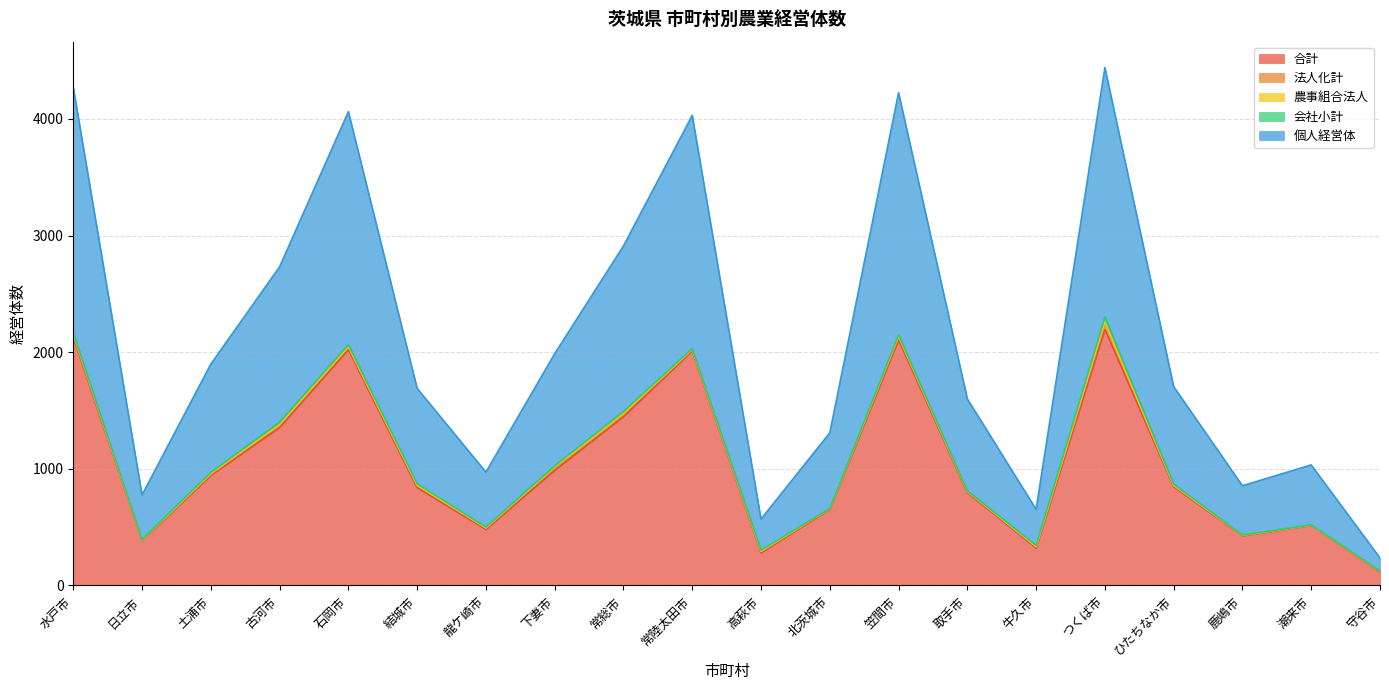

List the series in order of their peak value, lowest first.

農事組合法人, 会社小計, 法人化計, 個人経営体, 合計